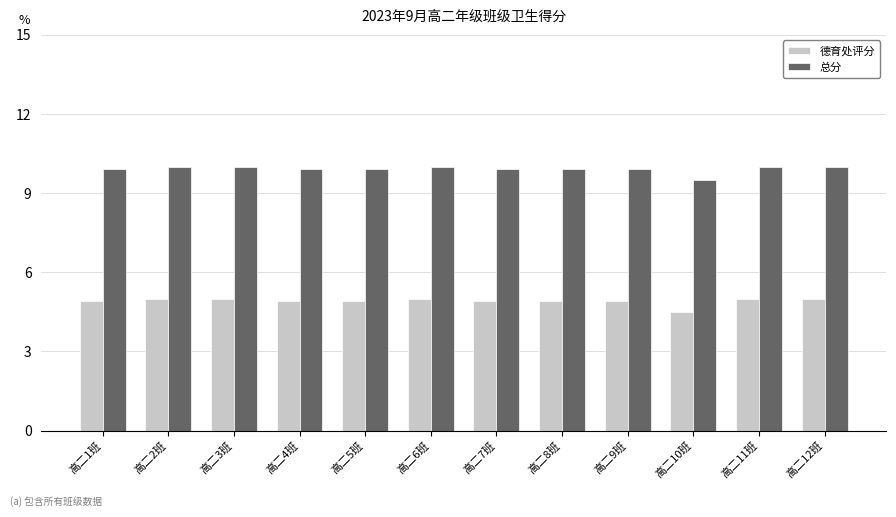

Reading right to left, extract all data points from this chart.

德育处评分: 高二12班=5.0	高二11班=5.0	高二10班=4.5	高二9班=4.9	高二8班=4.9	高二7班=4.9	高二6班=5.0	高二5班=4.9	高二4班=4.9	高二3班=5.0	高二2班=5.0	高二1班=4.9
总分: 高二12班=10.0	高二11班=10.0	高二10班=9.5	高二9班=9.9	高二8班=9.9	高二7班=9.9	高二6班=10.0	高二5班=9.9	高二4班=9.9	高二3班=10.0	高二2班=10.0	高二1班=9.9